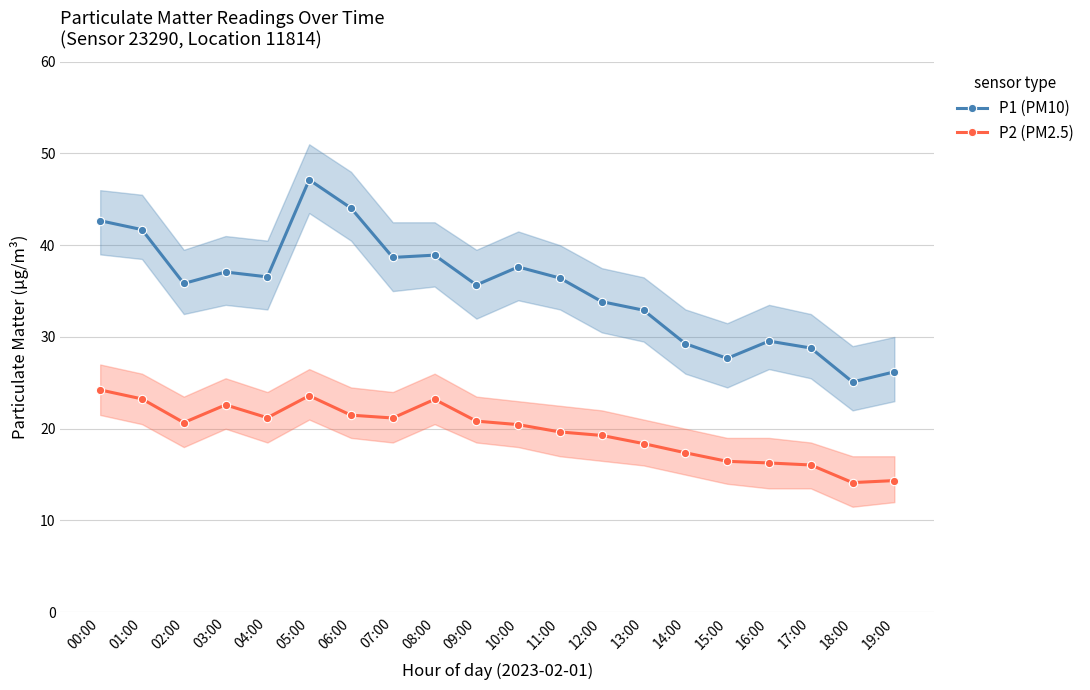

In P2 (PM2.5), how many points are lower than both neighbors (excluding endpoints)?

4